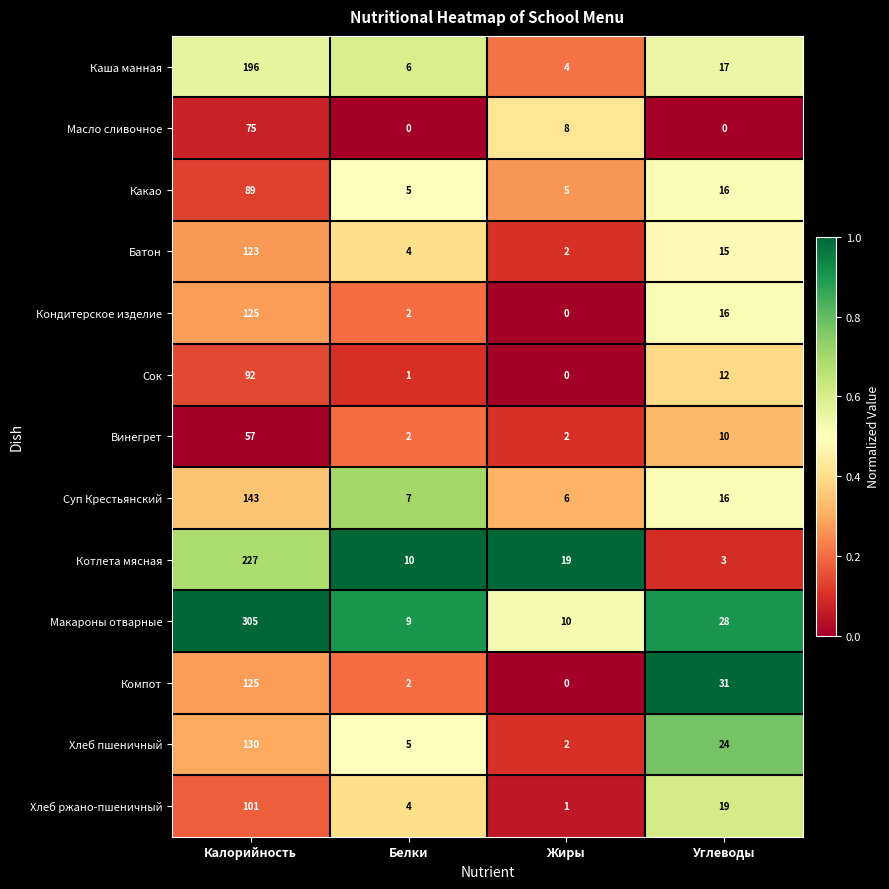

At which label does Хлеб ржано-пшеничный first exceed 19?

Калорийность